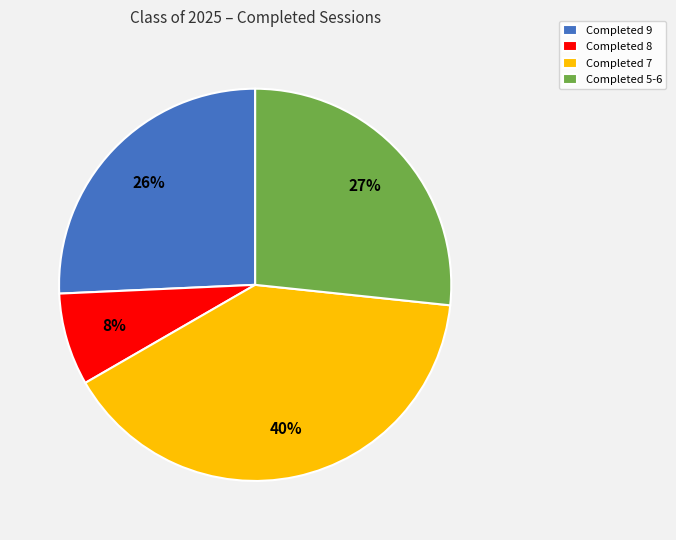

Do Completed 8 and Completed 7 together represent more than half of the pie?

No